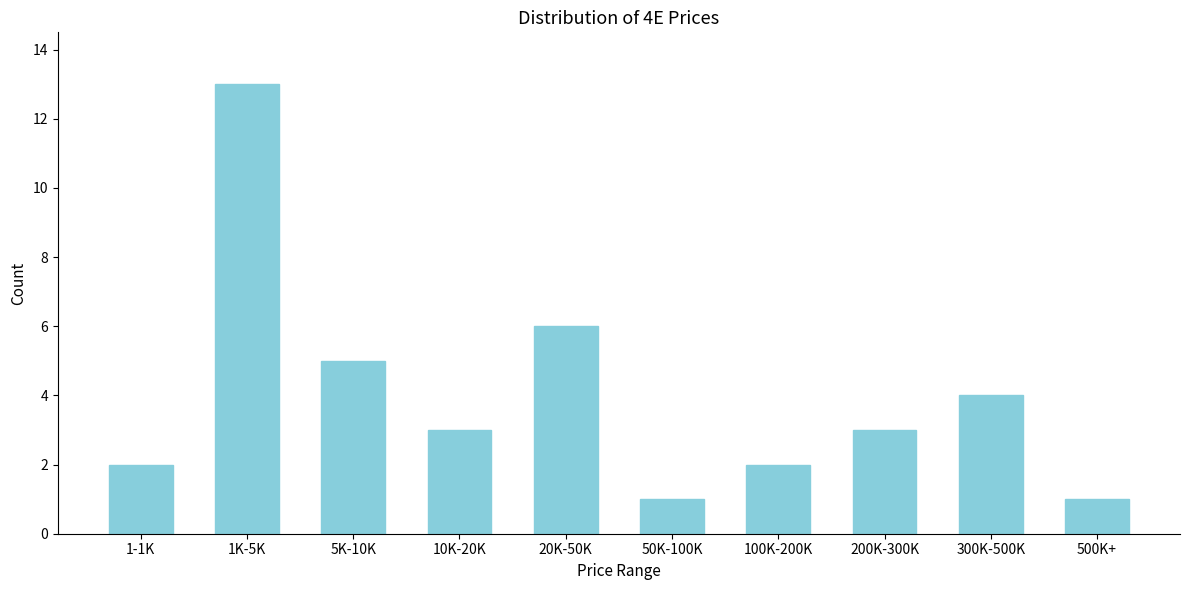

Reading left to right, list all the values displayed in this chart.

2	13	5	3	6	1	2	3	4	1